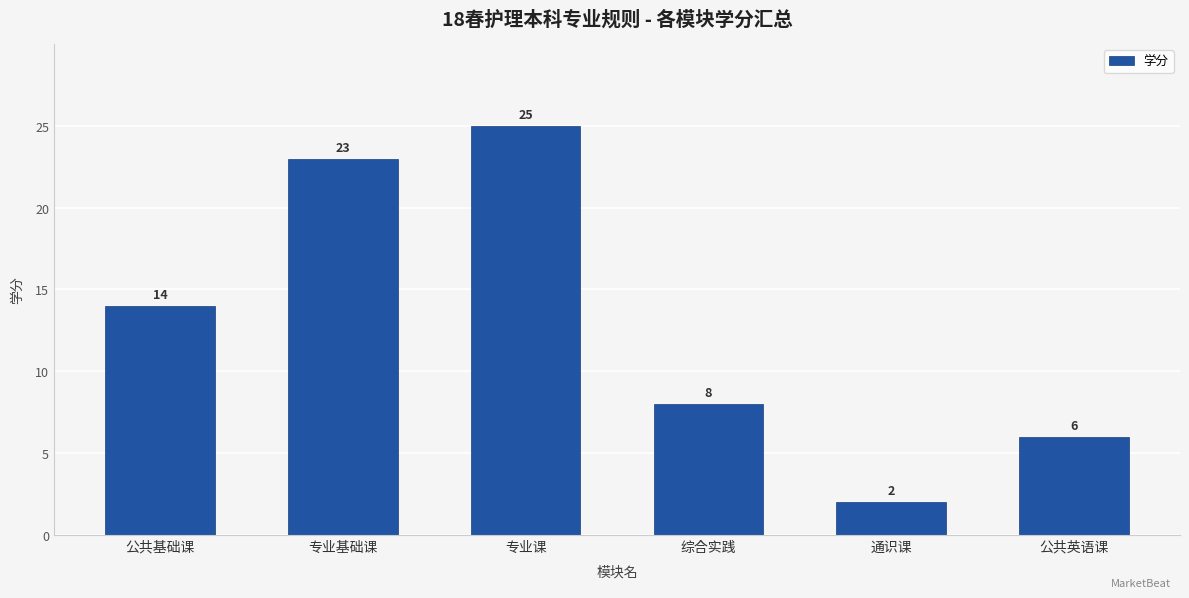

What is the label of the 2nd bar from the left?

专业基础课